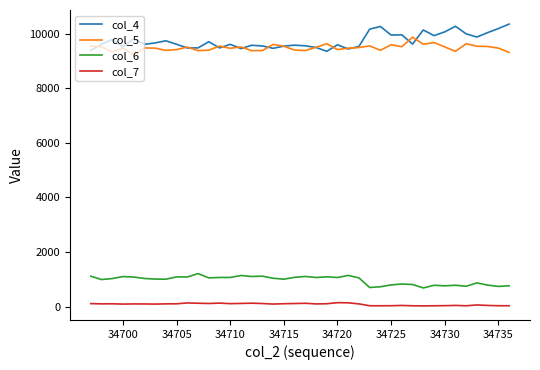

True or false: col_6 and col_4 cross at least once.

False